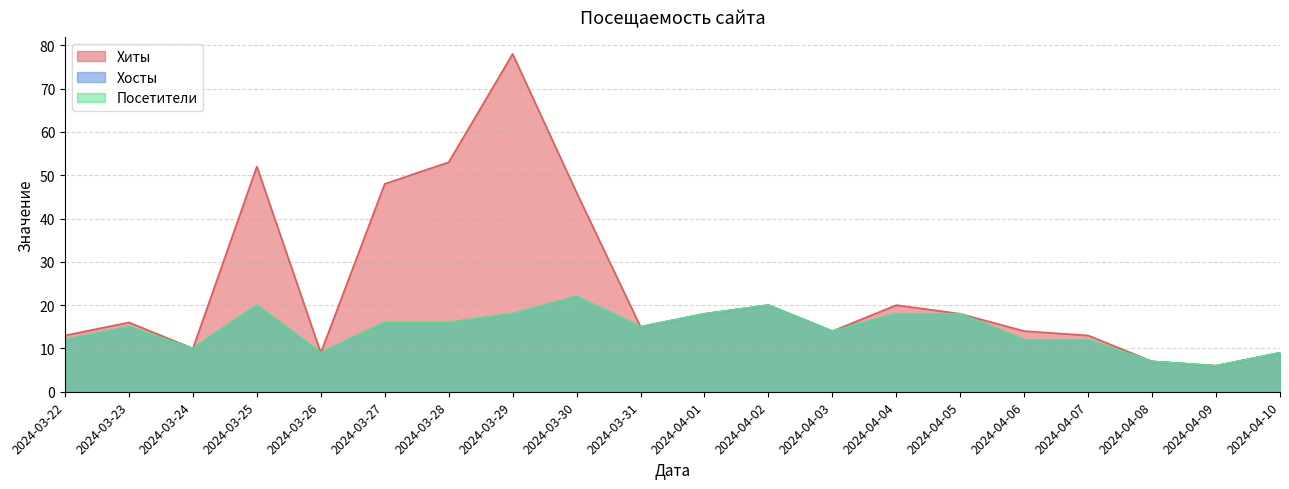

What is the difference between the maximum and second lowest values in the Хосты series?

15